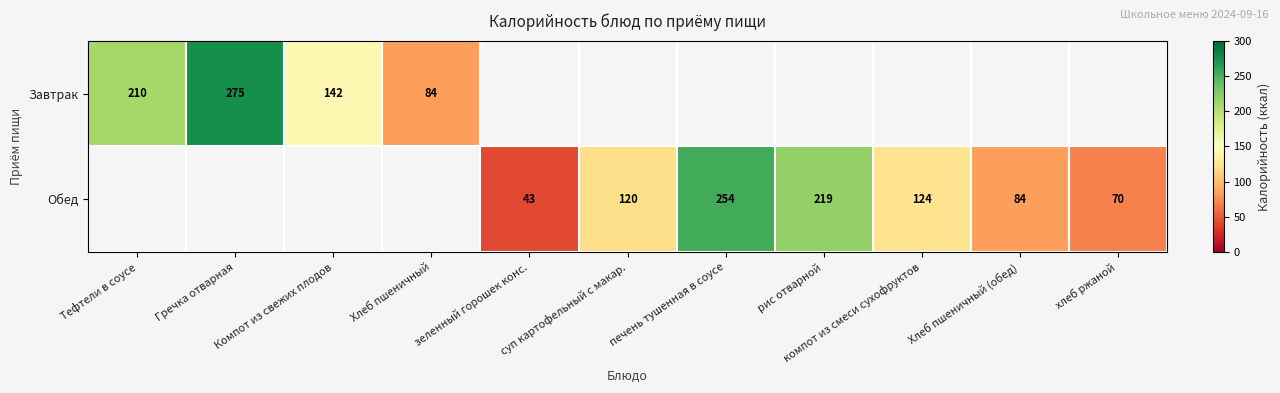

The value of Обед at компот из смеси сухофруктов is 124. True or false?

True